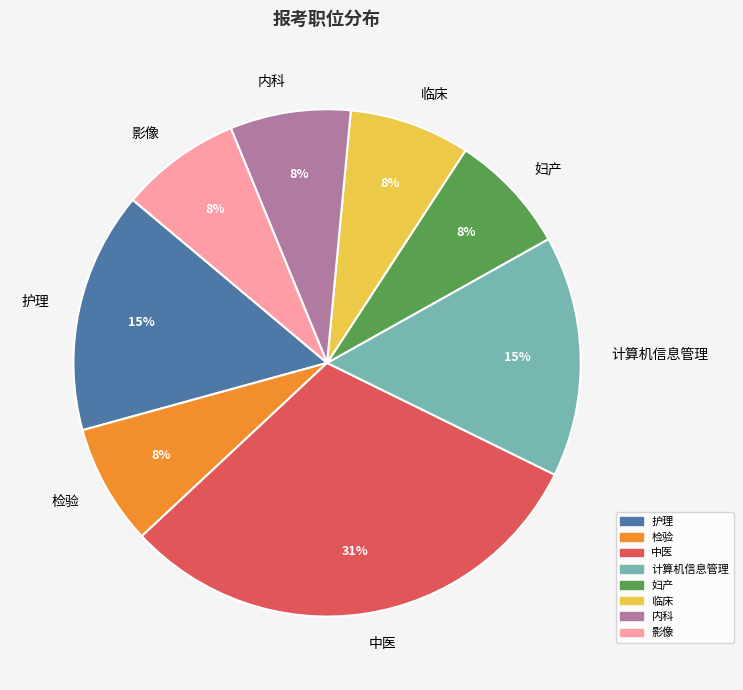

Is there a majority slice in this chart?

No